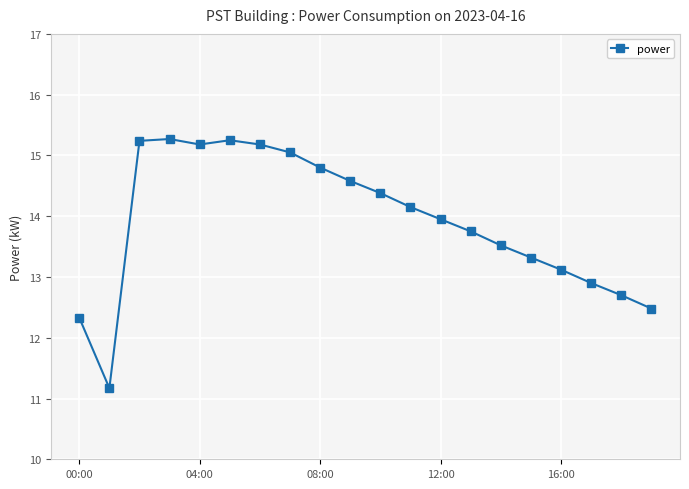

What is the difference between the maximum and minimum values?

4.1